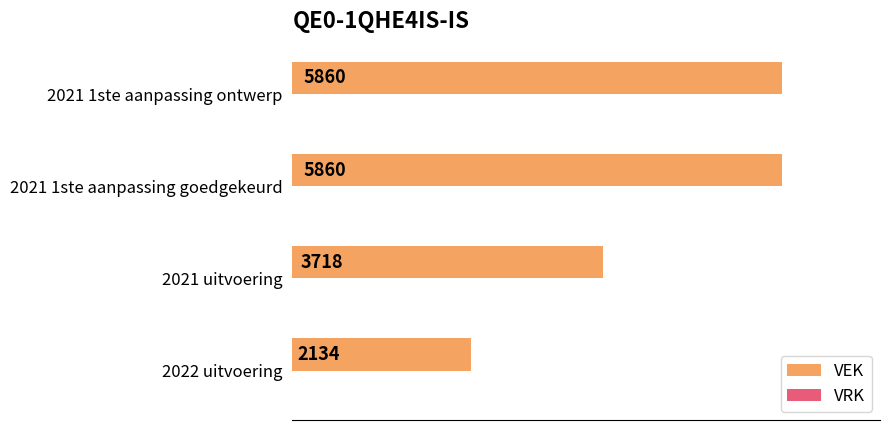

Are the bars horizontal?

Yes